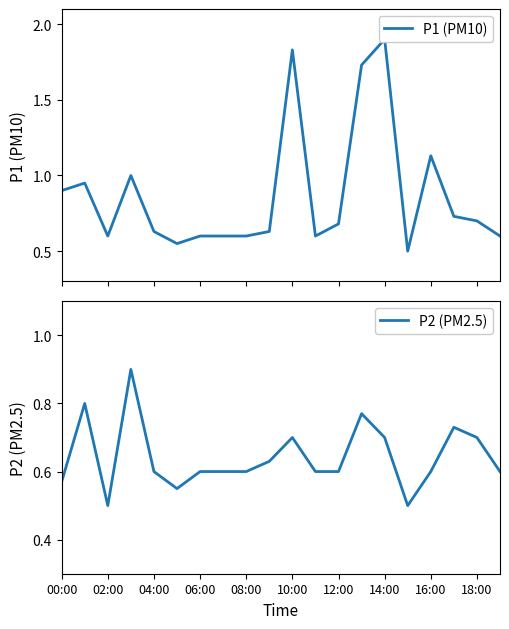

List the series in order of their peak value, highest first.

P1 (PM10), P2 (PM2.5)